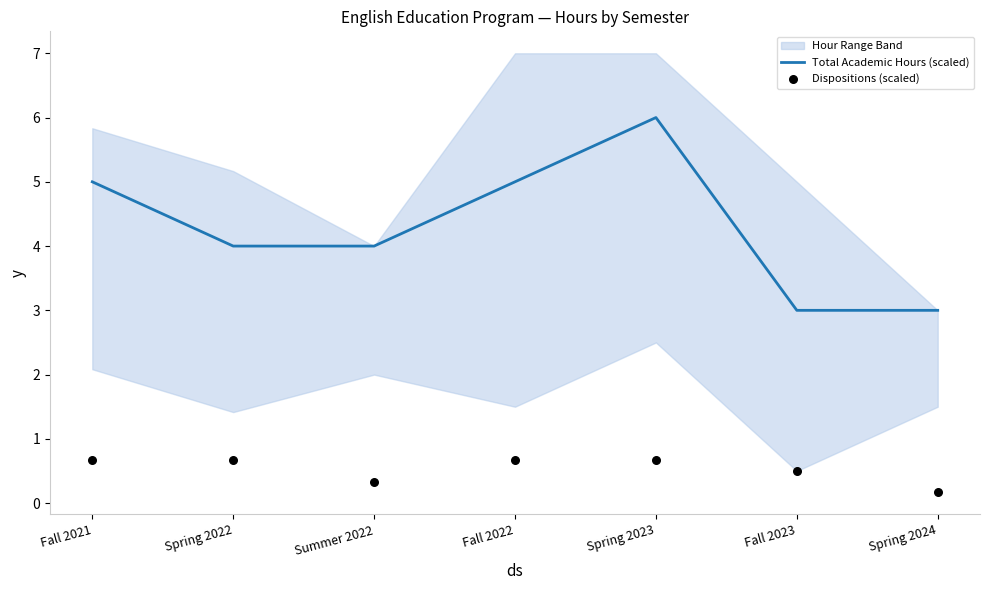

At which category is the sum across all series the highest?

Spring 2023